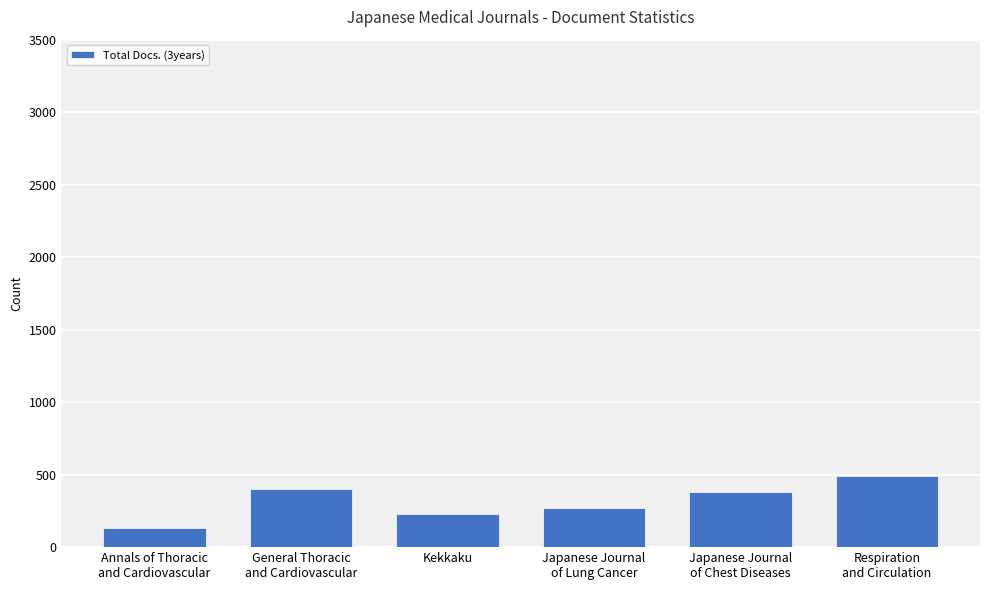

At which label is the value closest to 313?

Japanese Journal
of Lung Cancer